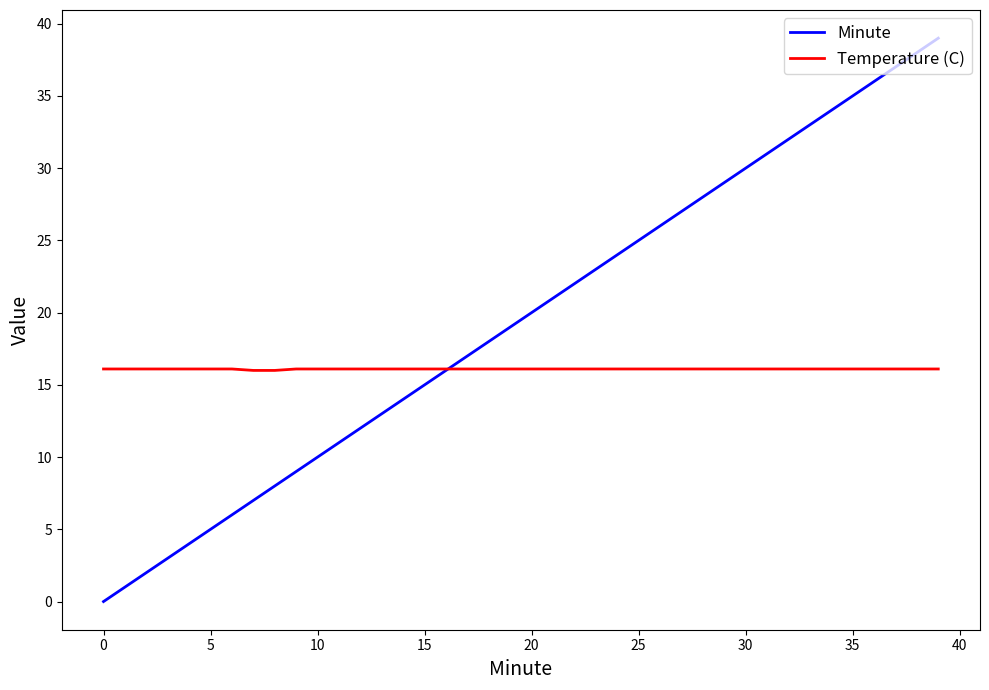

Which series has the largest range (max minus min)?

Minute